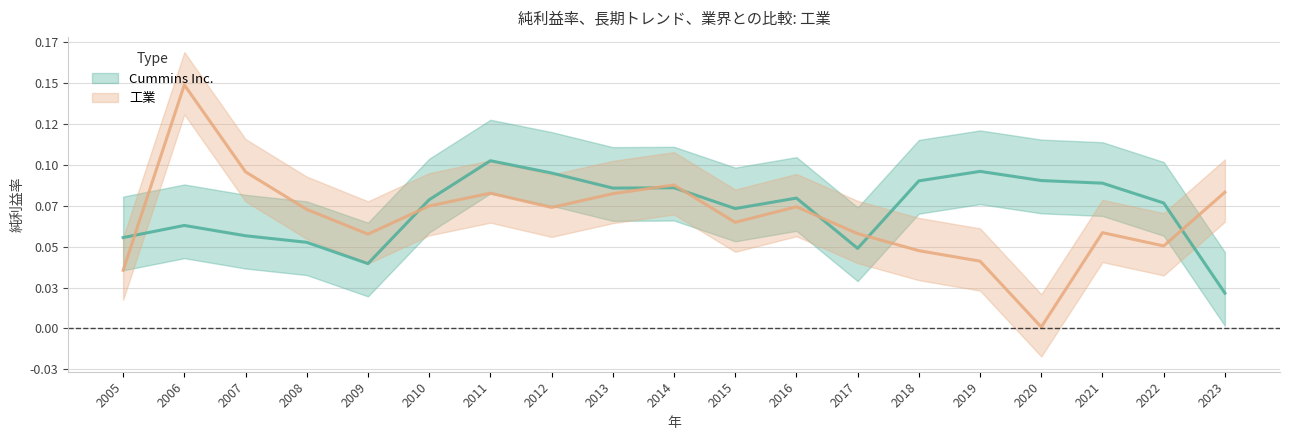

The value of 工業 at 2014 is 0.1. True or false?

True